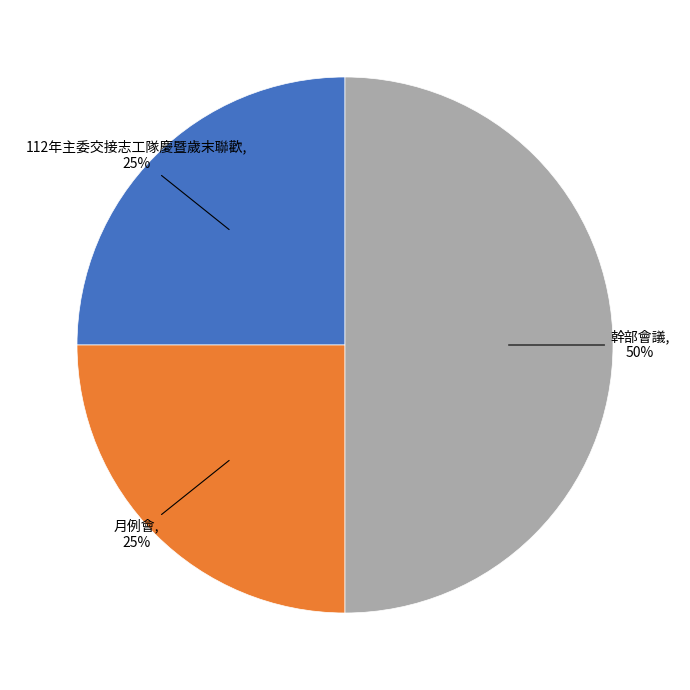

To the nearest percent, what is the combined percentage of 幹部會議 and 112年主委交接志工隊慶暨歲末聯歡?

75%